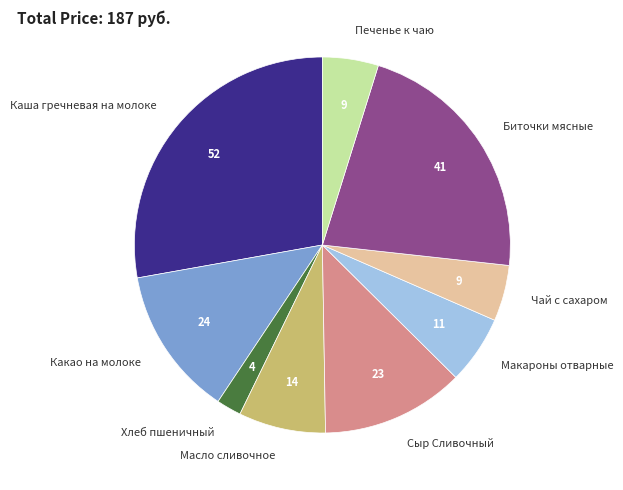

How many segments does this pie chart have?

9